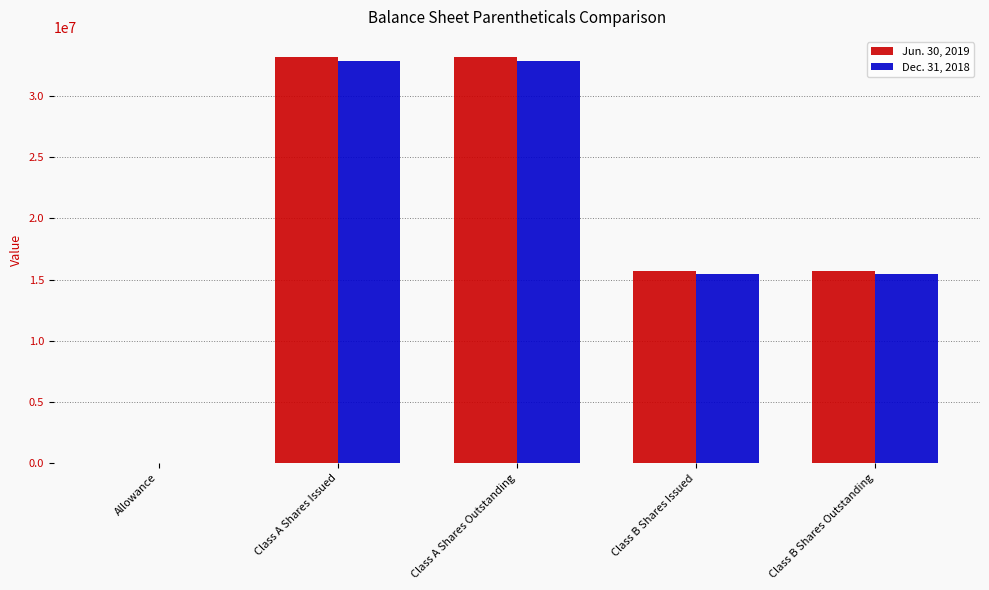

What is the maximum value shown in the chart?

33187065